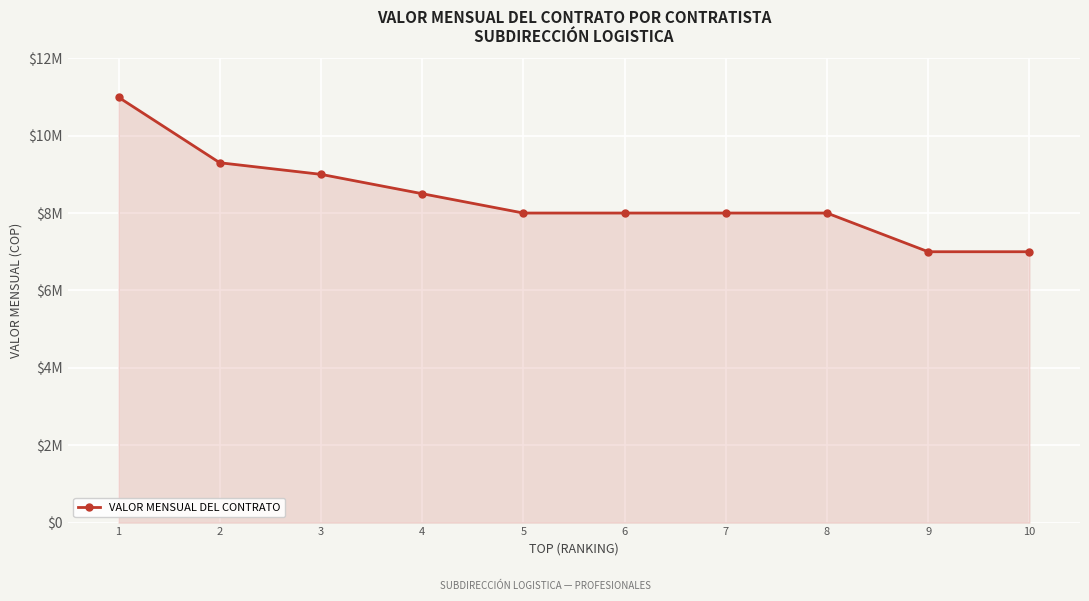

What is the value of the 1st point from the left?

10992444